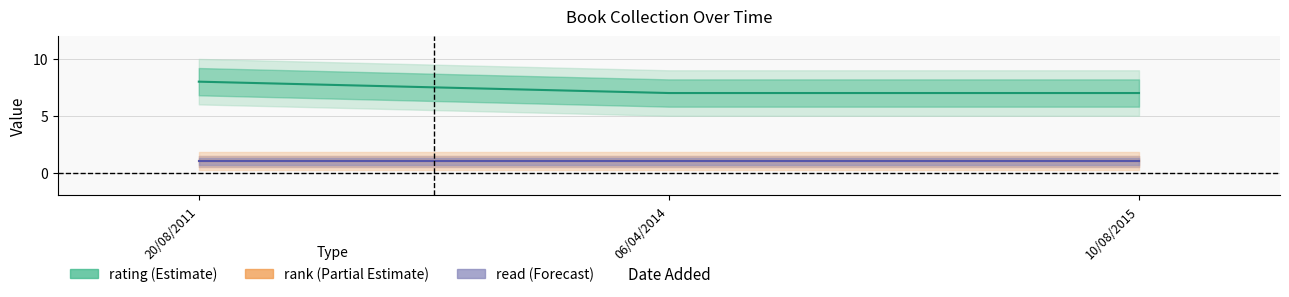

What are all the series names shown in the legend?

rating, rank, read